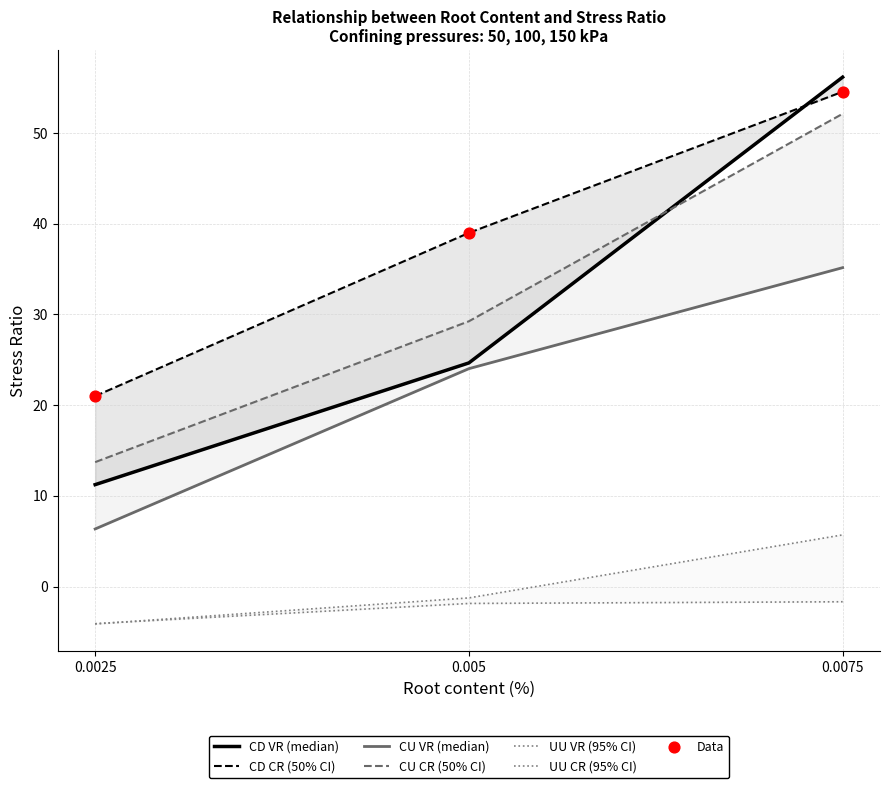

Which series reaches the minimum Y coordinate?

UU_CR